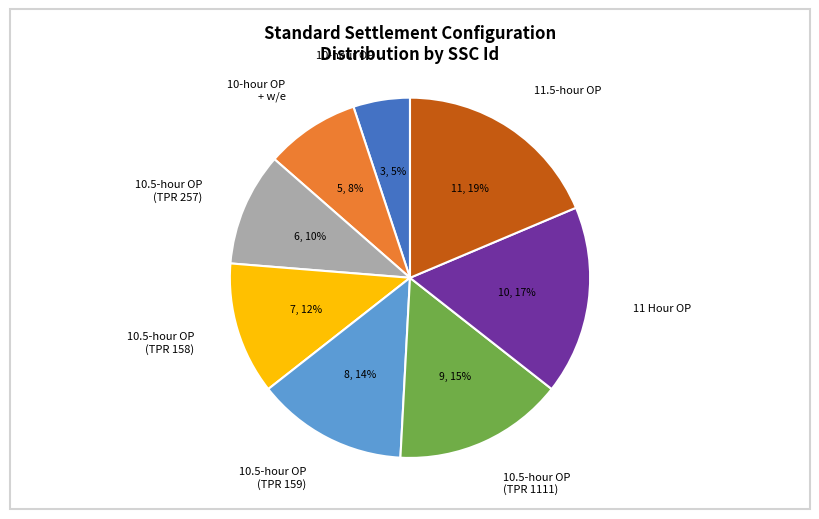

Do 11.5-hour OP and 11 Hour OP together represent more than half of the pie?

No